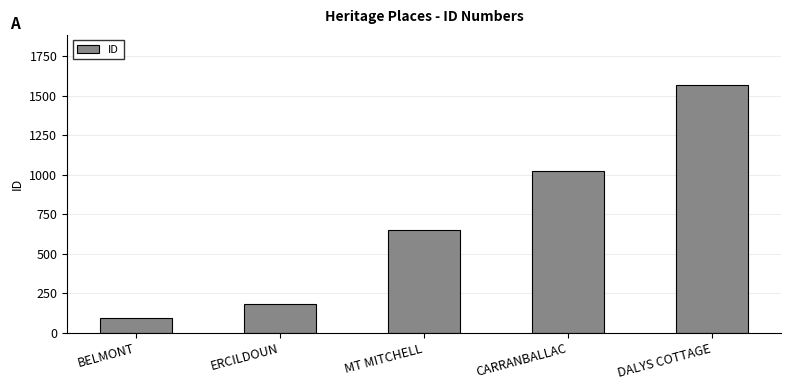

What is the sum of all values?

3526